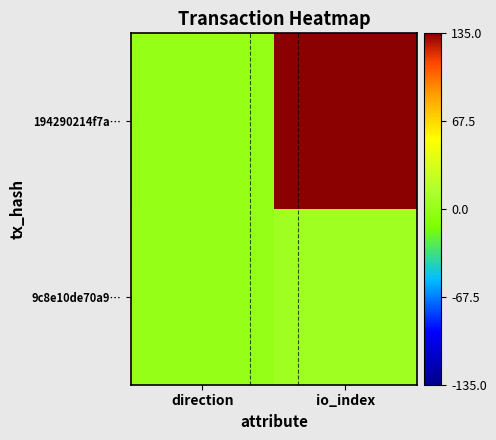

How many categories are shown in the chart?

2